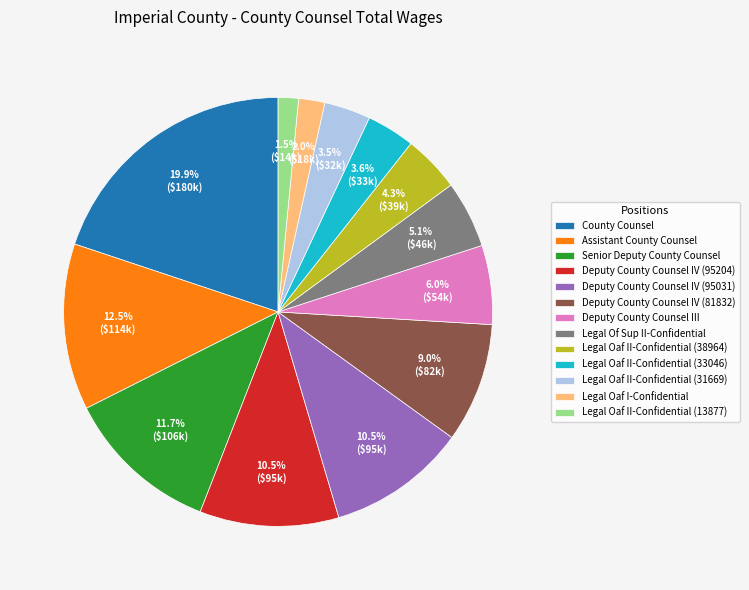

Is there any slice that represents more than half of the pie?

No